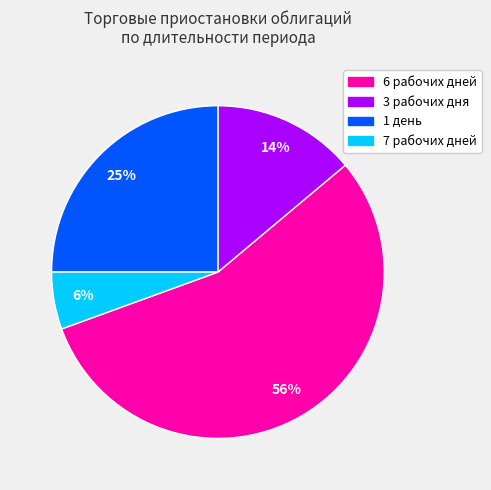

Which has a higher value, 1 день or 3 рабочих дня?

1 день